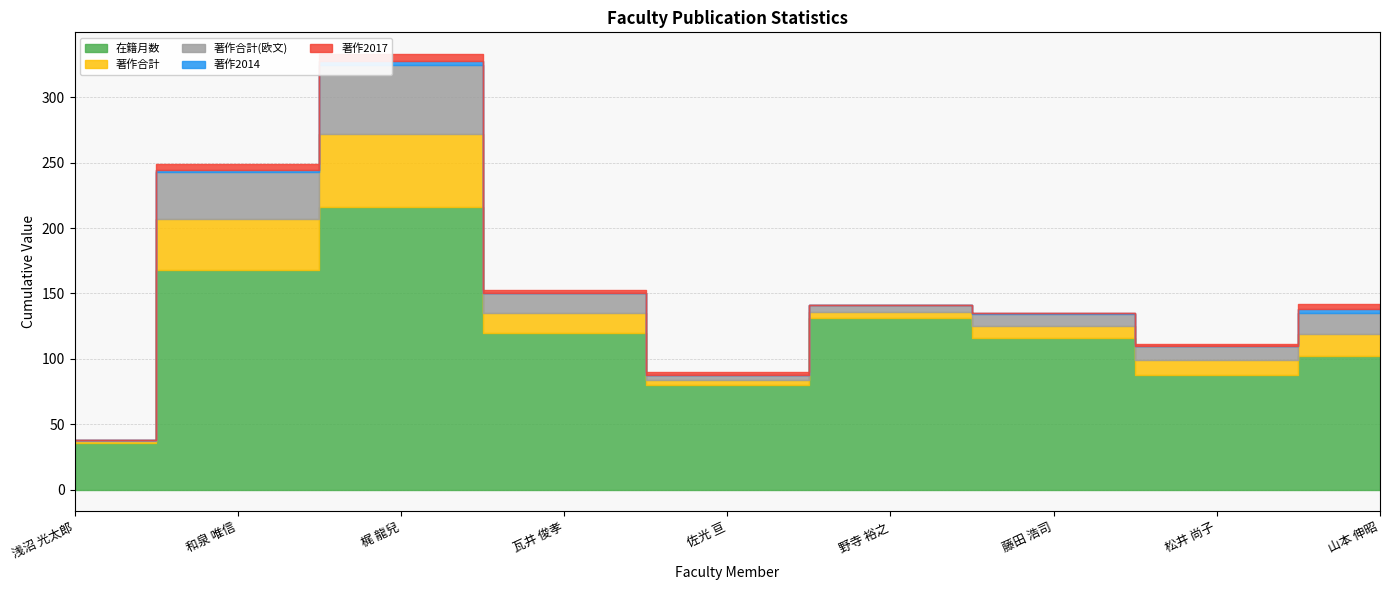

What are all the series names shown in the legend?

在籍月数, 著作合計, 著作合計(欧文), 著作2014, 著作2017